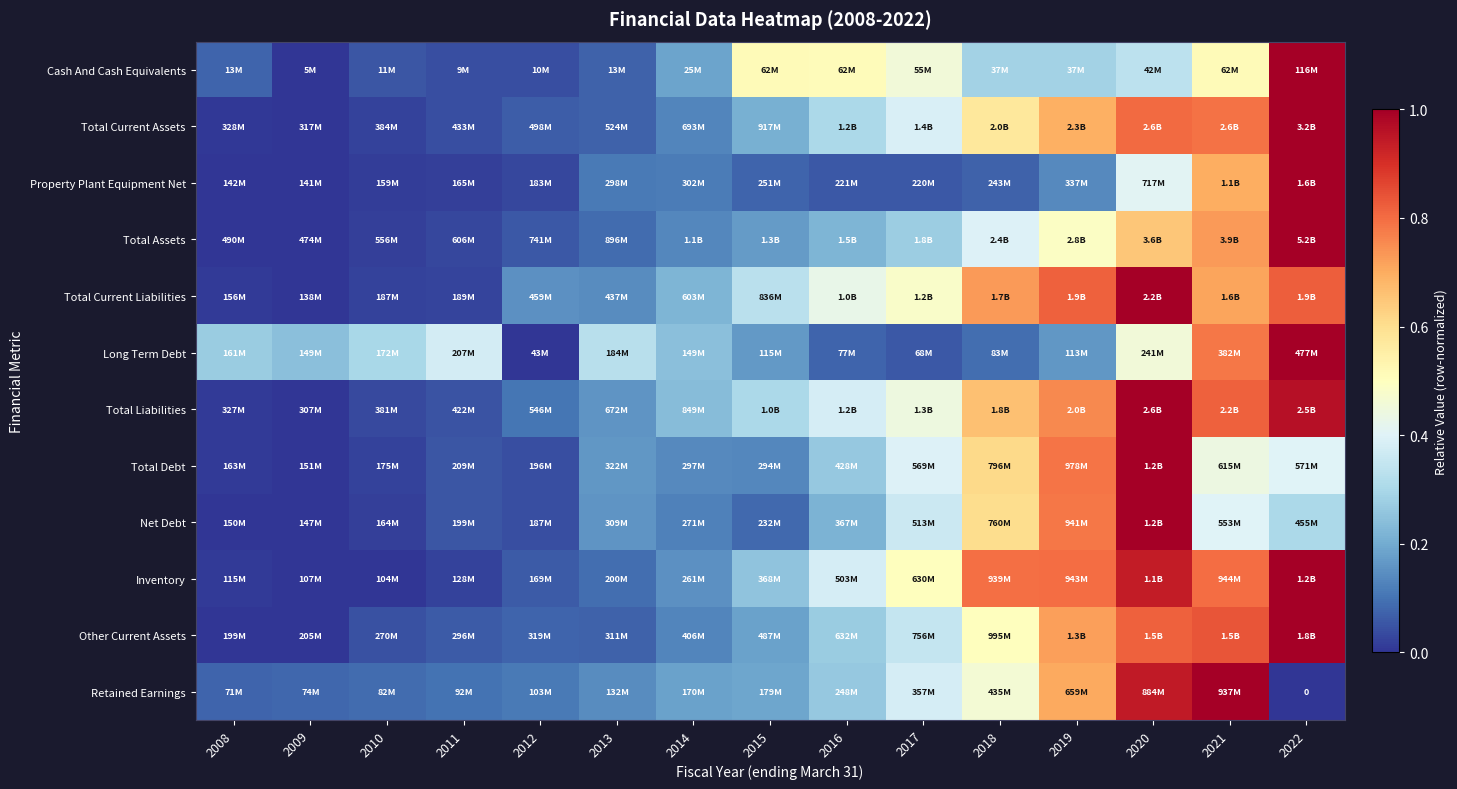

The Total Assets series shows 0.1 at 2014. True or false?

True